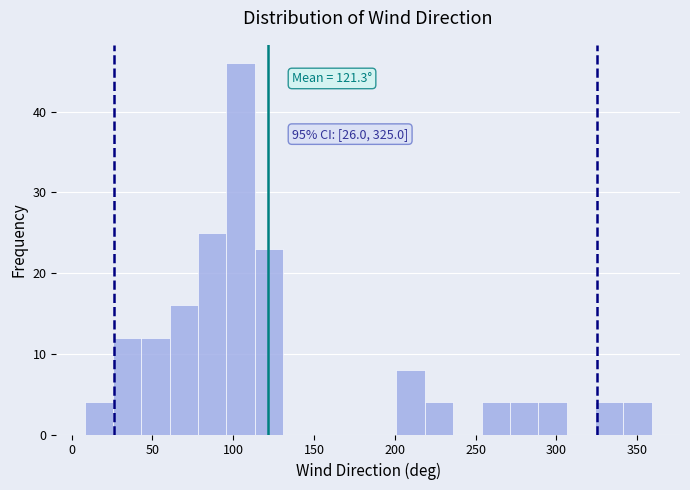

Around what value on the x-axis is the tallest bar? Give the approximate position of its centre, as read against the axis.

105